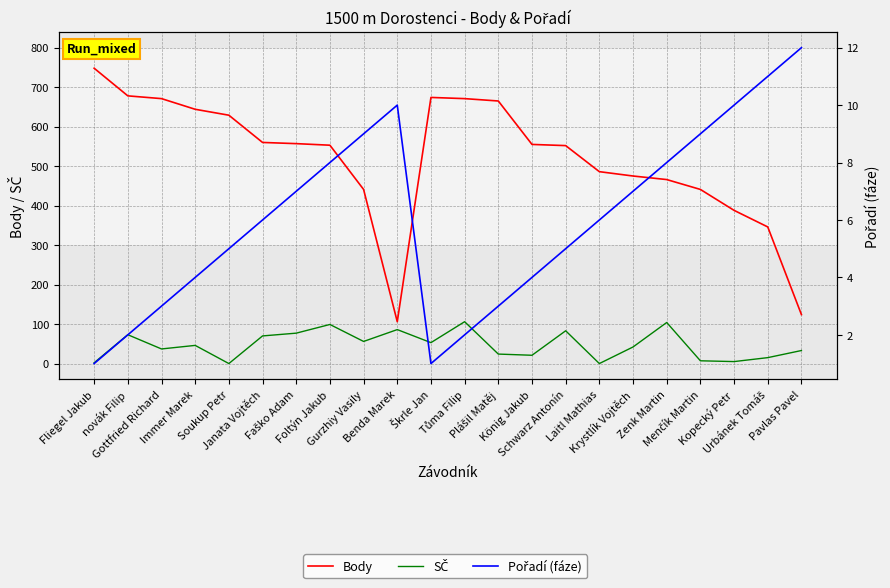

Which series has the largest total across all categories?

Body